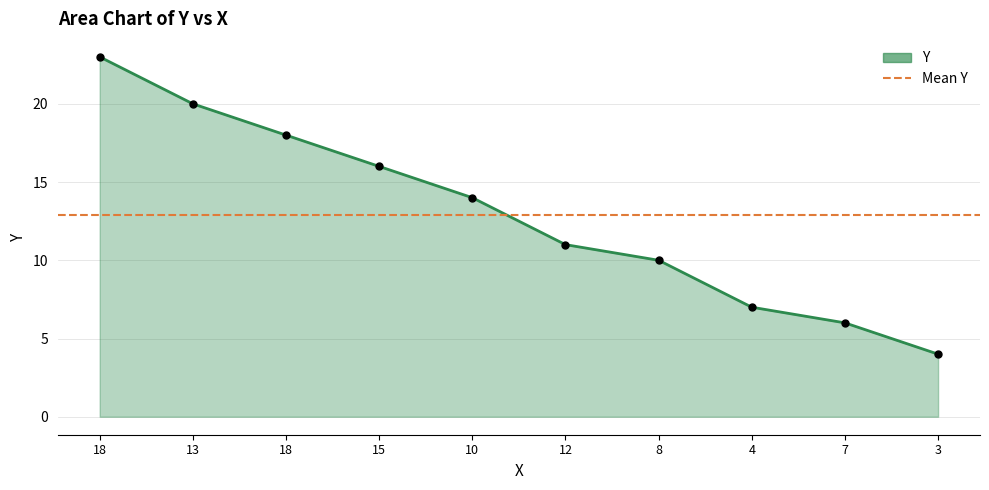

What is the minimum value shown in the chart?

4